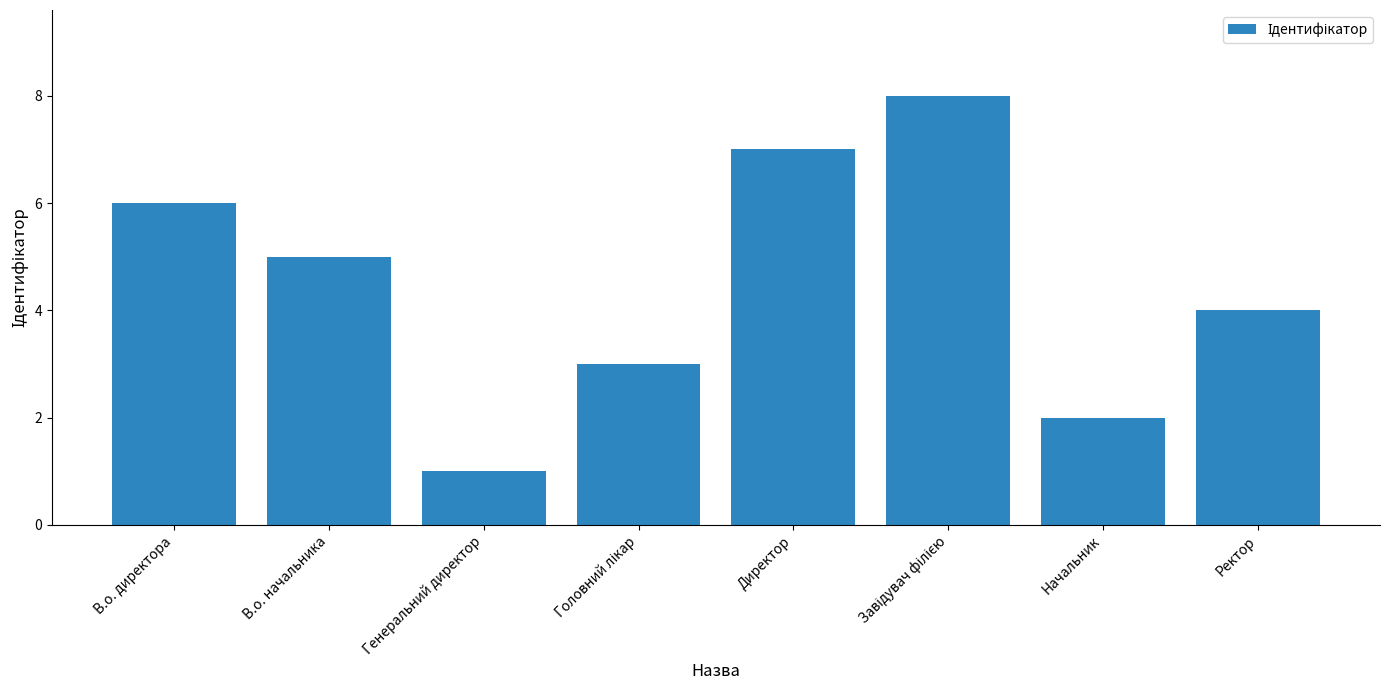

Reading left to right, extract all data points from this chart.

6	5	1	3	7	8	2	4